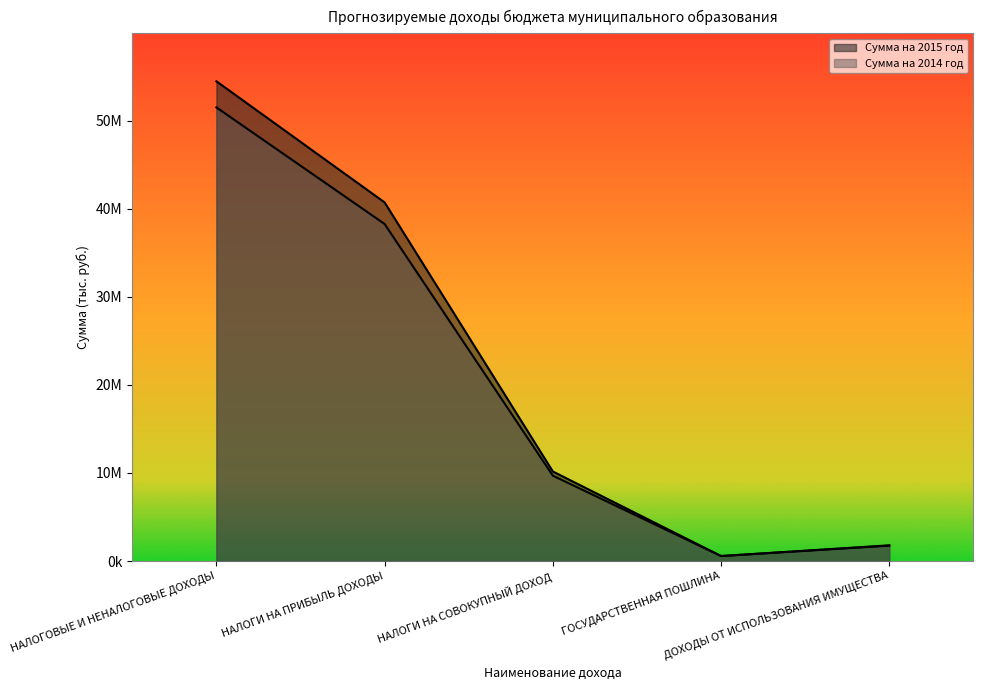

Which label corresponds to the largest value in the chart?

НАЛОГОВЫЕ И НЕНАЛОГОВЫЕ ДОХОДЫ